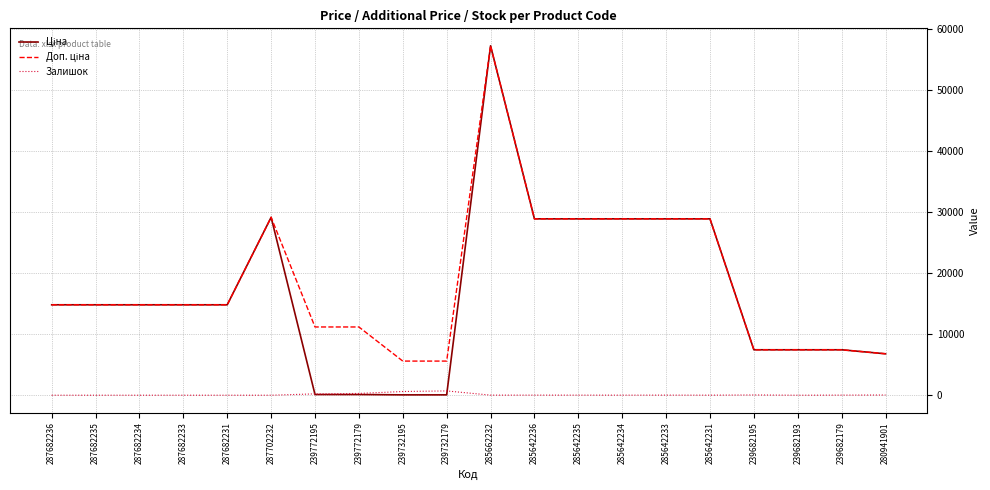

Is this an area chart (filled region under the line)?

No